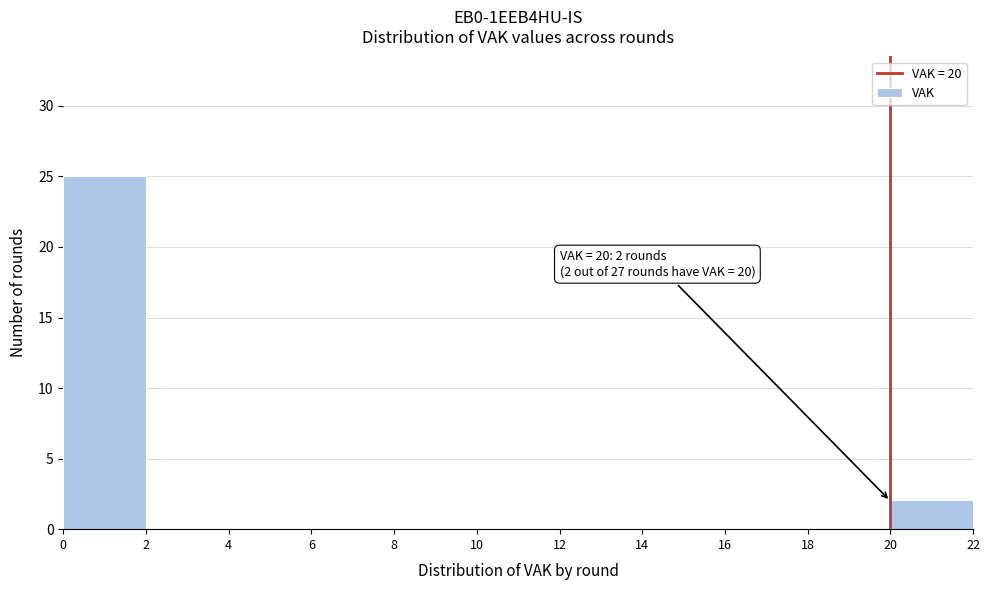

Over which range of the x-axis is the bar tallest?

0 to 2